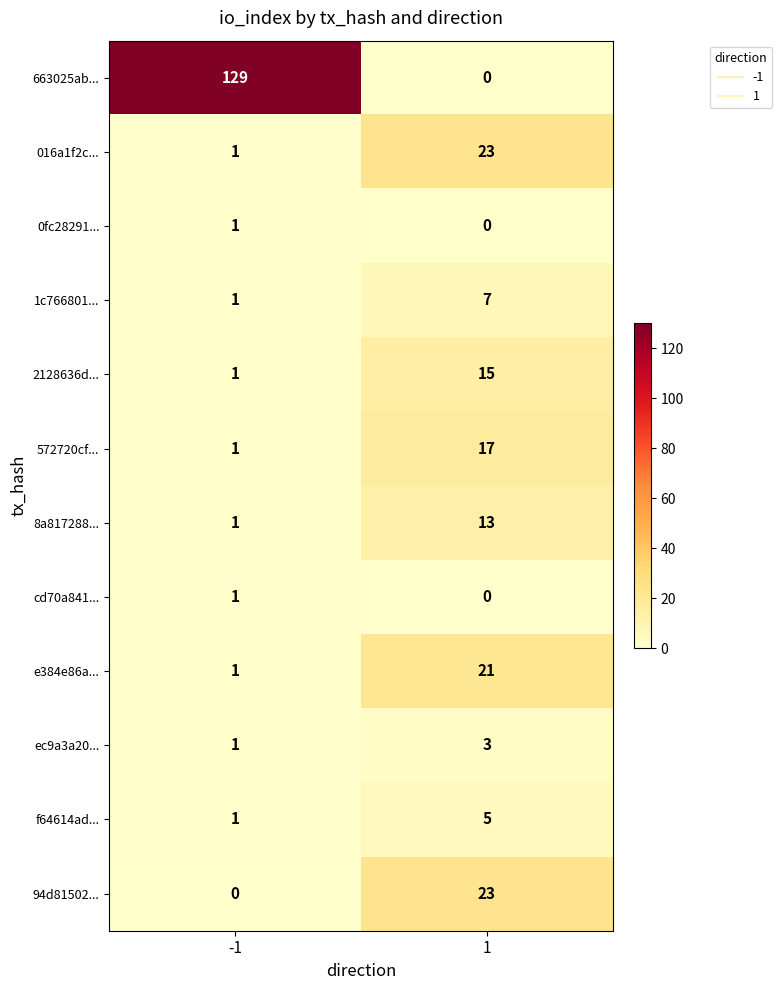

What is the sum of all ec9a3a20... values?

4